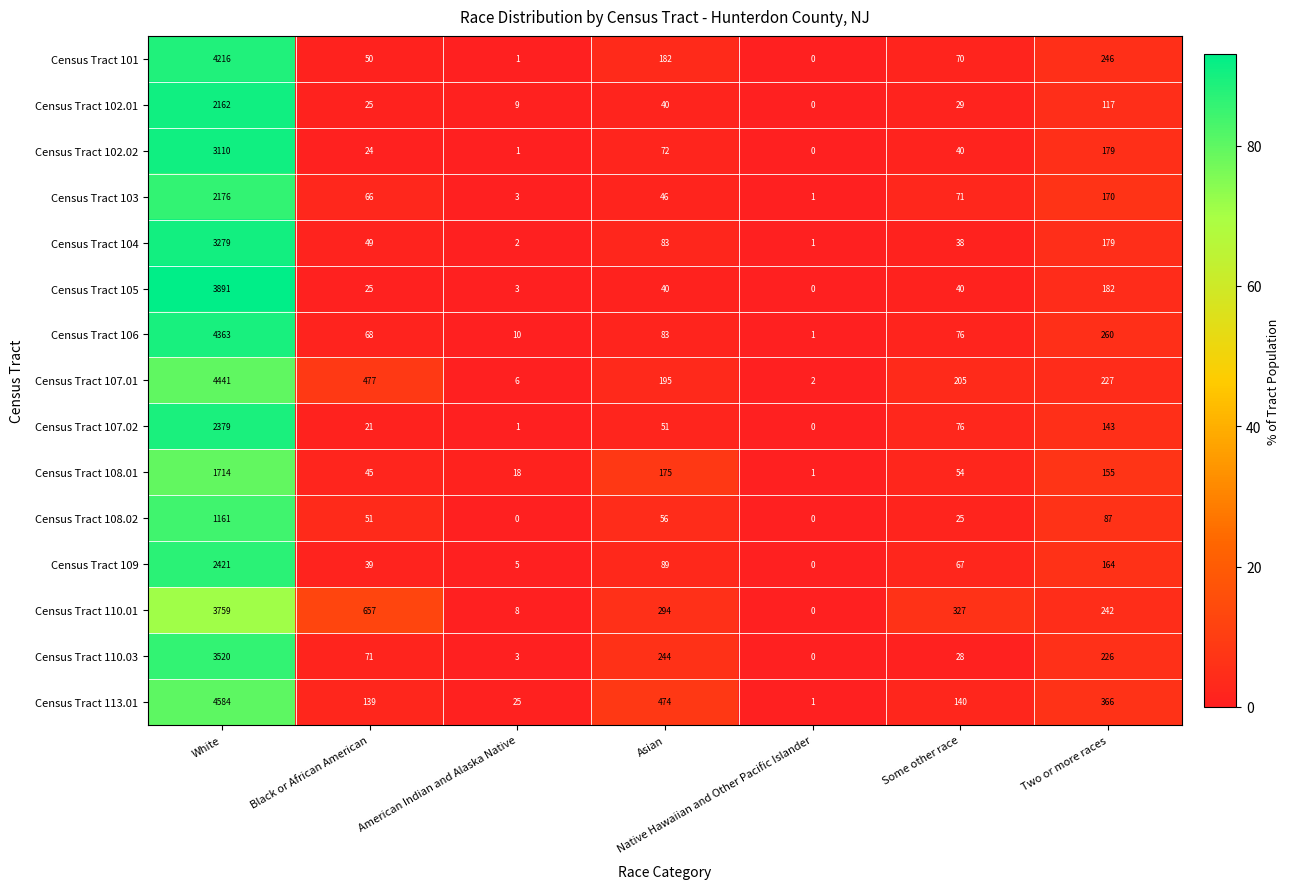

The Census Tract 102.01 series shows 53 at Asian. True or false?

False